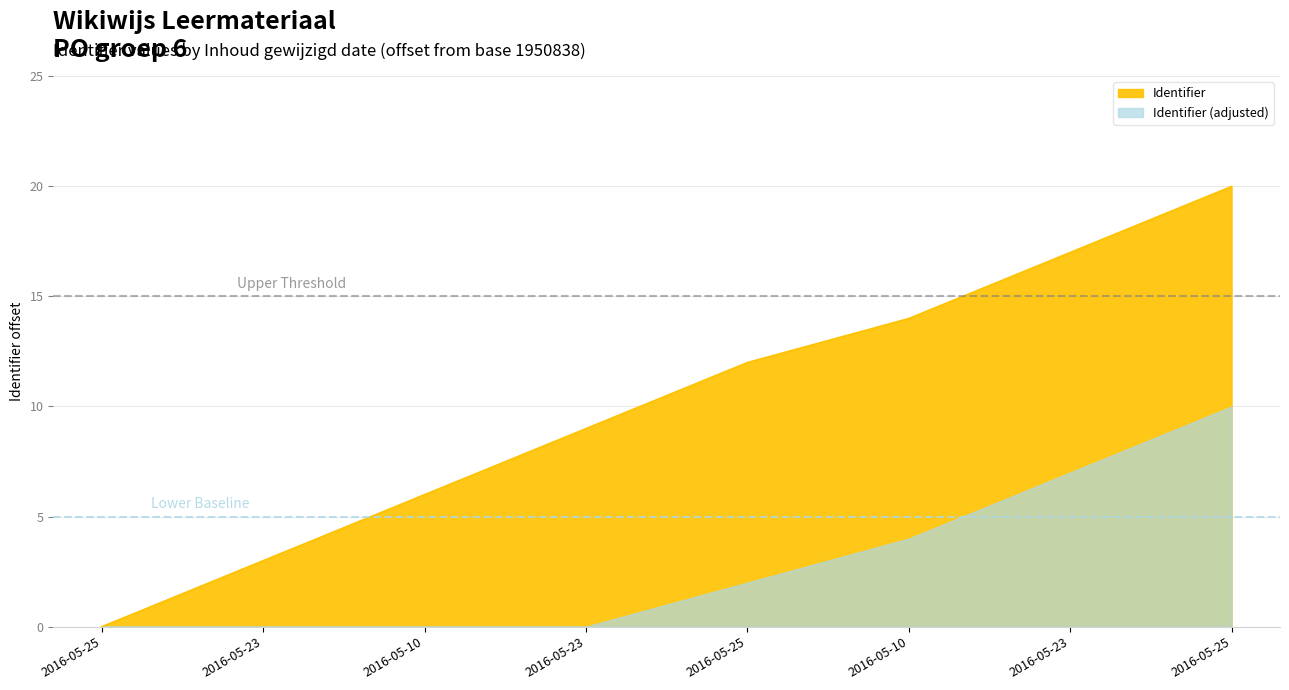

How many values are between 6 and 17?

5